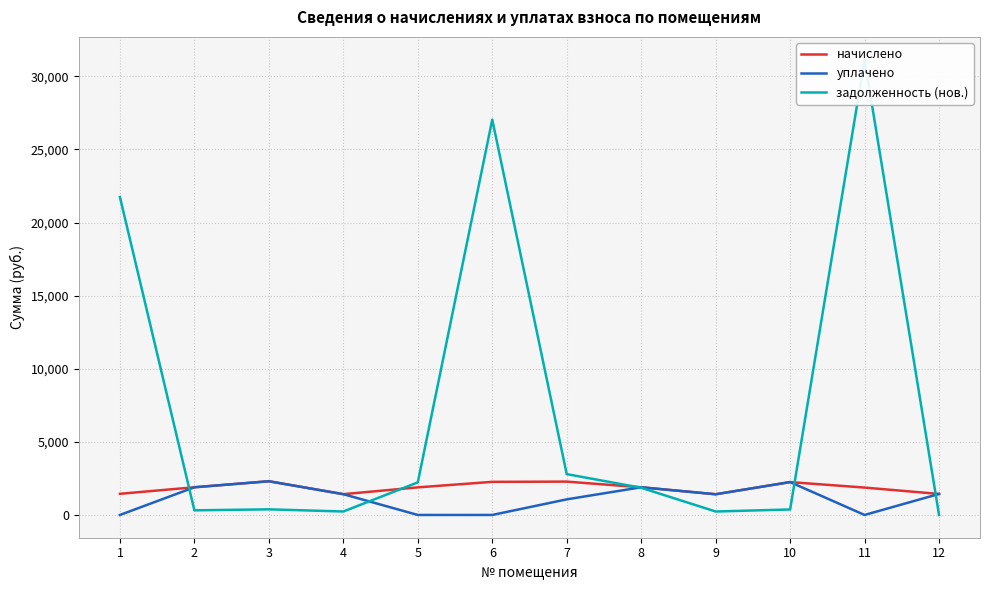

The начислено series shows 3388.0 at 8. True or false?

False